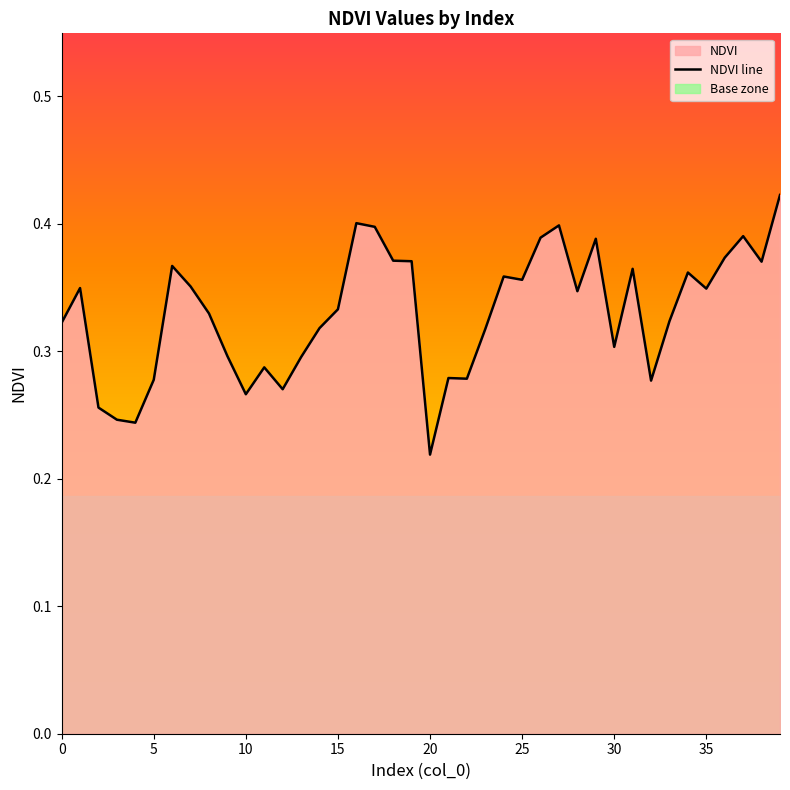

The chart shows a value of 0.3 at 21. True or false?

True